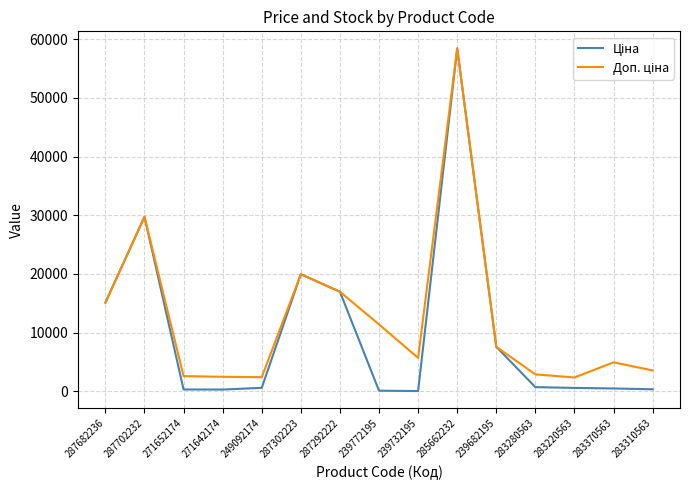

At which category is the sum across all series the highest?

285662232